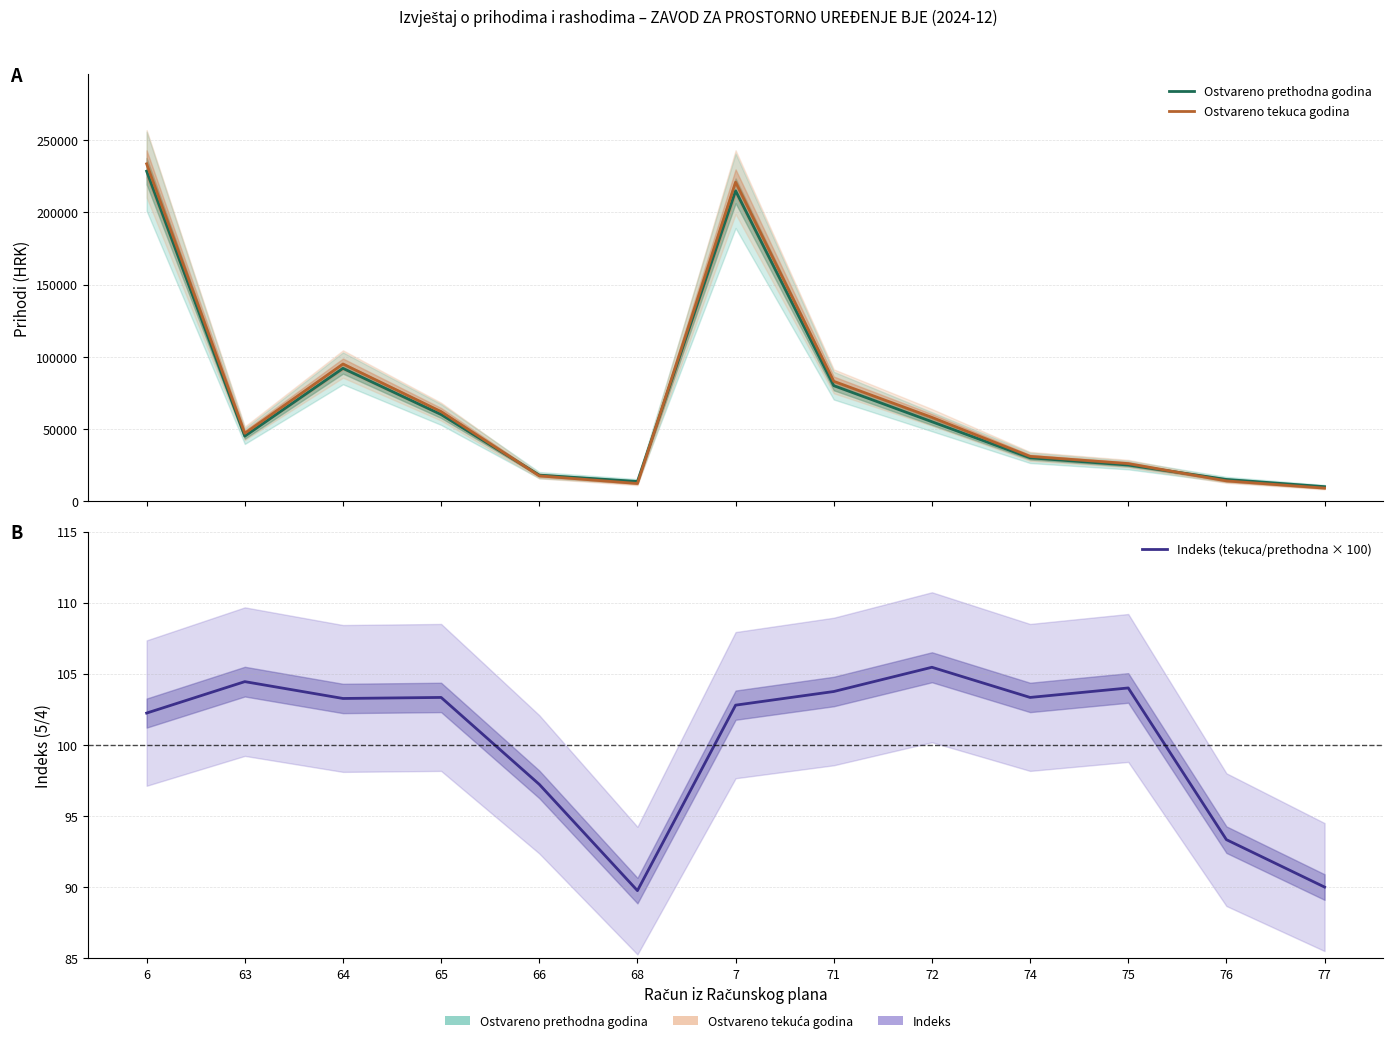

Is it true that Ostvareno prethodna godina equals 92000.0 at 64?

True